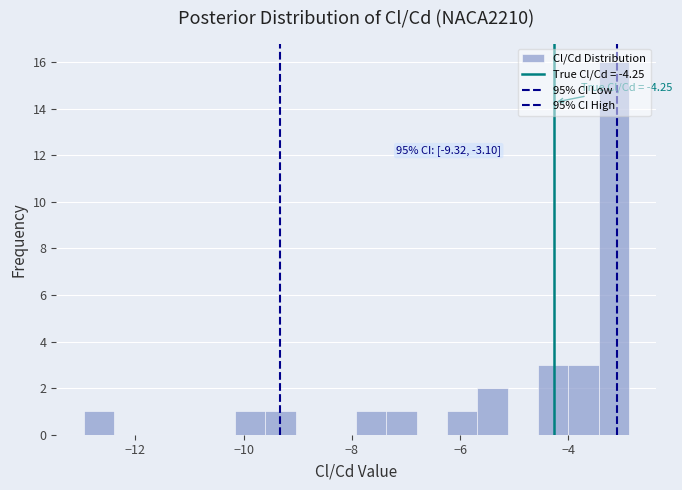

Around what value on the x-axis is the tallest bar? Give the approximate position of its centre, as read against the axis.

-3.2